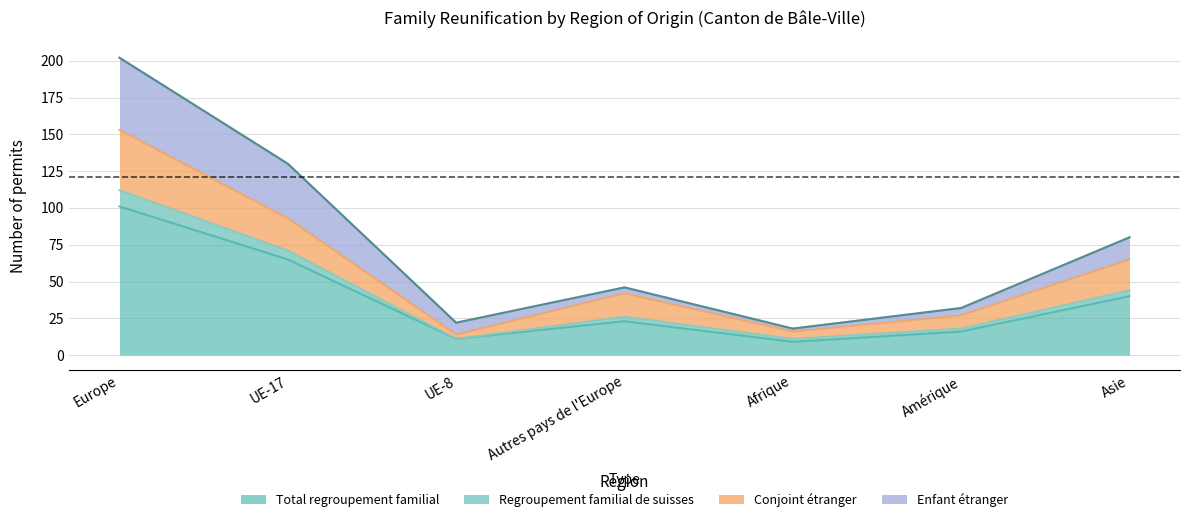

How many interior local valleys does the Total regroupement familial series have?

2